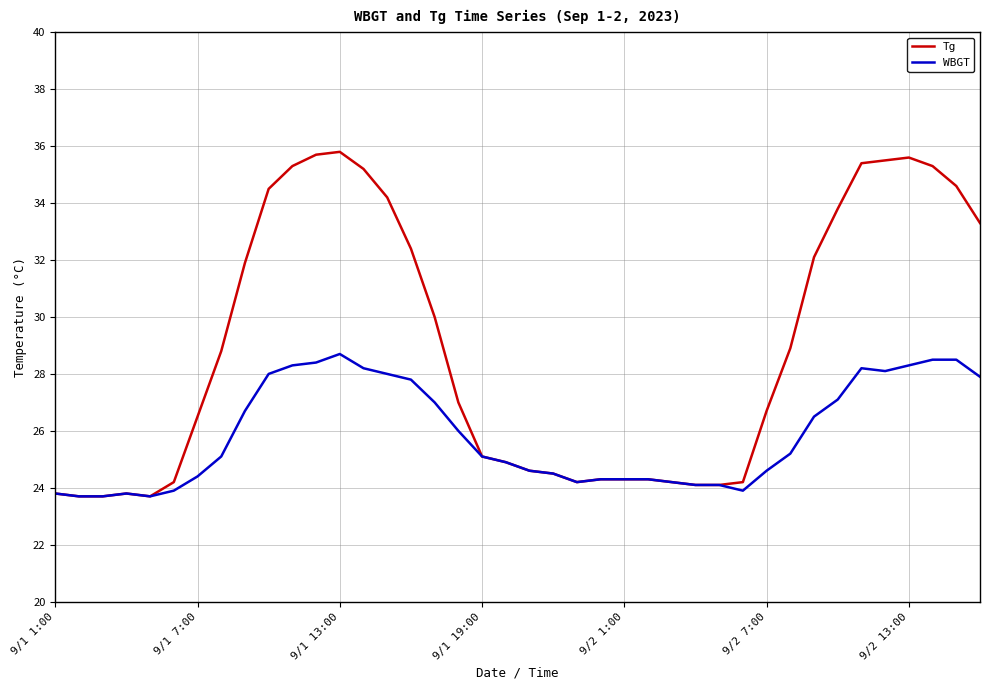

Which series has the largest total across all categories?

Tg